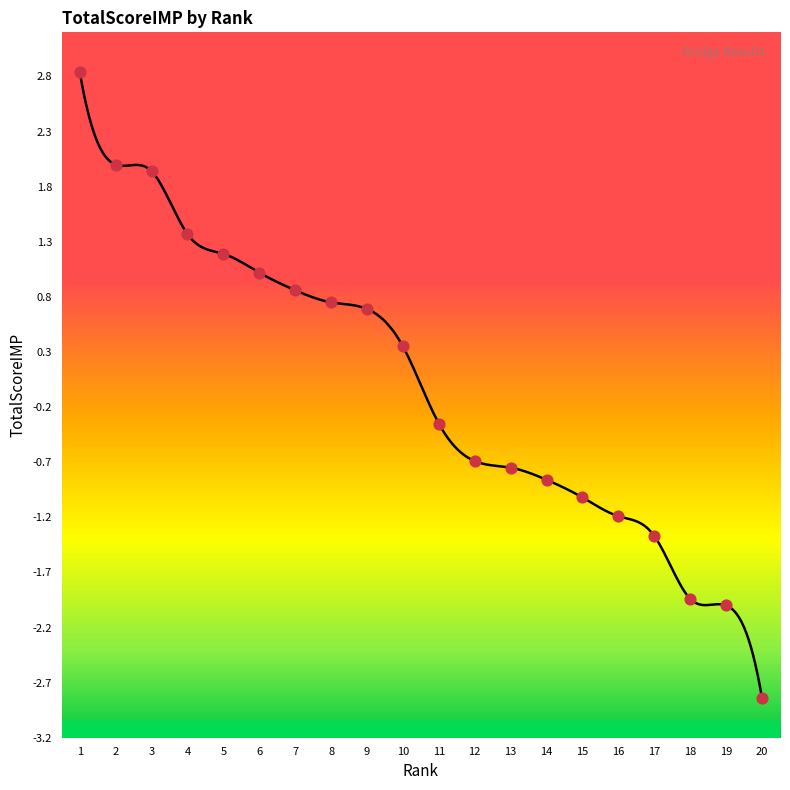

What is the ratio of the value at 8 to the value at 6?

0.7